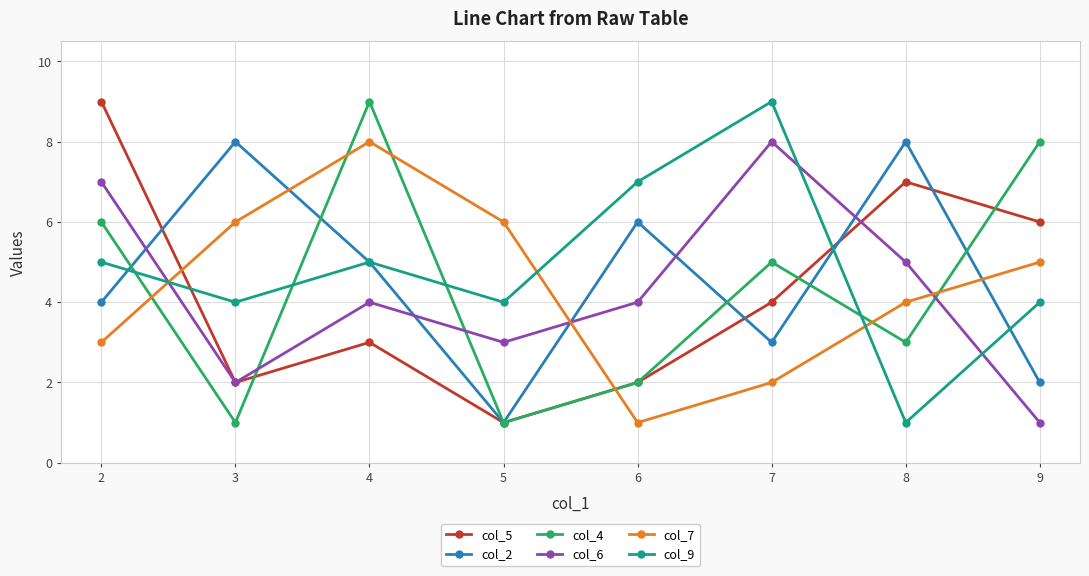

What is the value of the col_4 point at the 7th from the left?

3